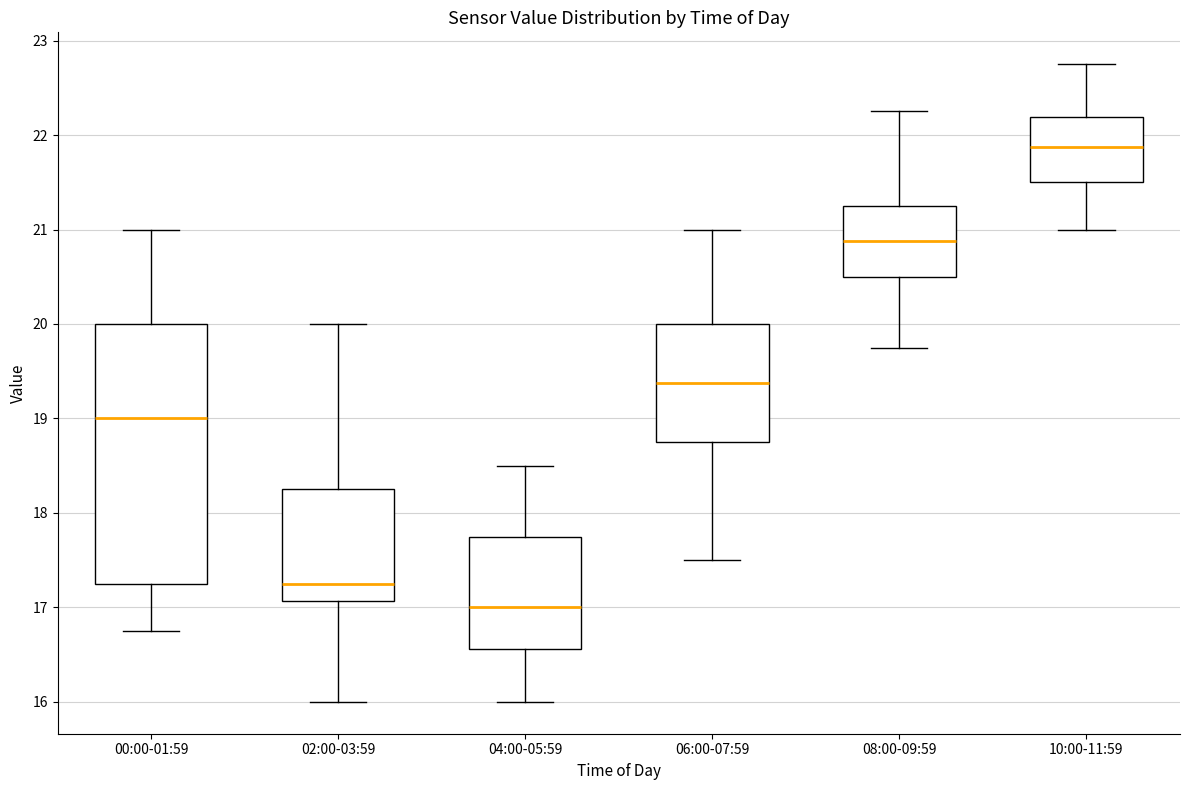

Reading left to right, transcribe this box plot: for each box, give where its median line is, the range the box spans, and where its two whiskers end, as read against the y-axis. The values are not printed on the chart, so give them approximately, as read against the axis.

00:00-01:59: median 19.0, box 17.3 to 20.0, whiskers 16.8 to 21.0
02:00-03:59: median 17.3, box 17.1 to 18.3, whiskers 16.0 to 20.0
04:00-05:59: median 17.0, box 16.6 to 17.8, whiskers 16.0 to 18.5
06:00-07:59: median 19.4, box 18.8 to 20.0, whiskers 17.5 to 21.0
08:00-09:59: median 20.9, box 20.5 to 21.3, whiskers 19.8 to 22.3
10:00-11:59: median 21.9, box 21.5 to 22.2, whiskers 21.0 to 22.8